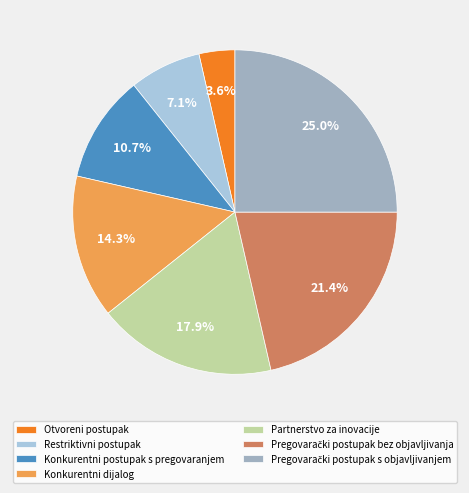

Is it true that Restriktivni postupak is 7% of the pie?

True